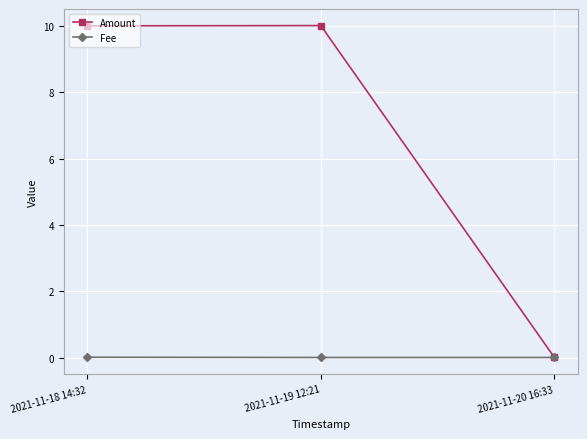

Does the chart display data point markers on the line(s)?

Yes